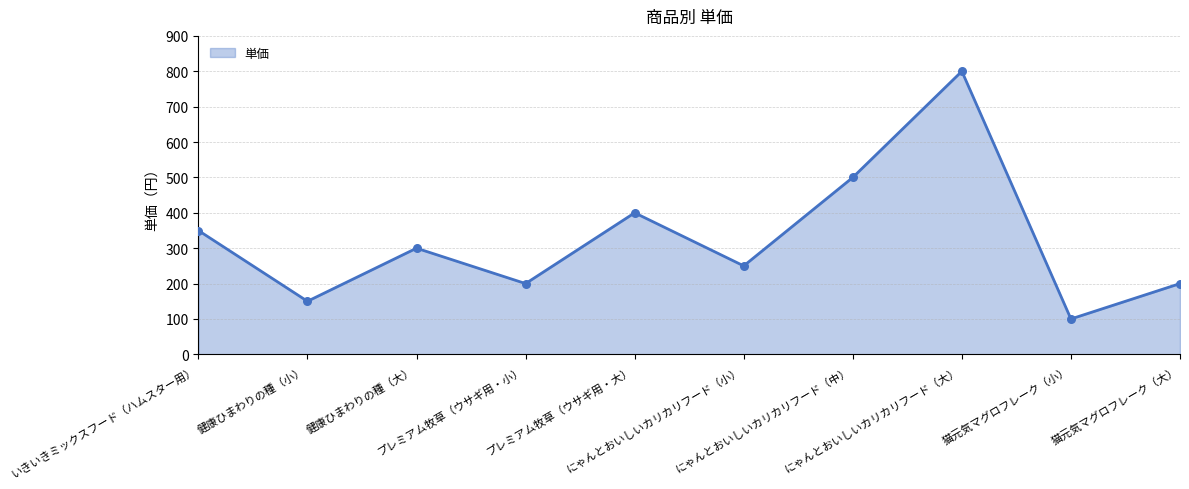

Between 健康ひまわりの種（大） and にゃんとおいしいカリカリフード（中）, which is larger?

にゃんとおいしいカリカリフード（中）